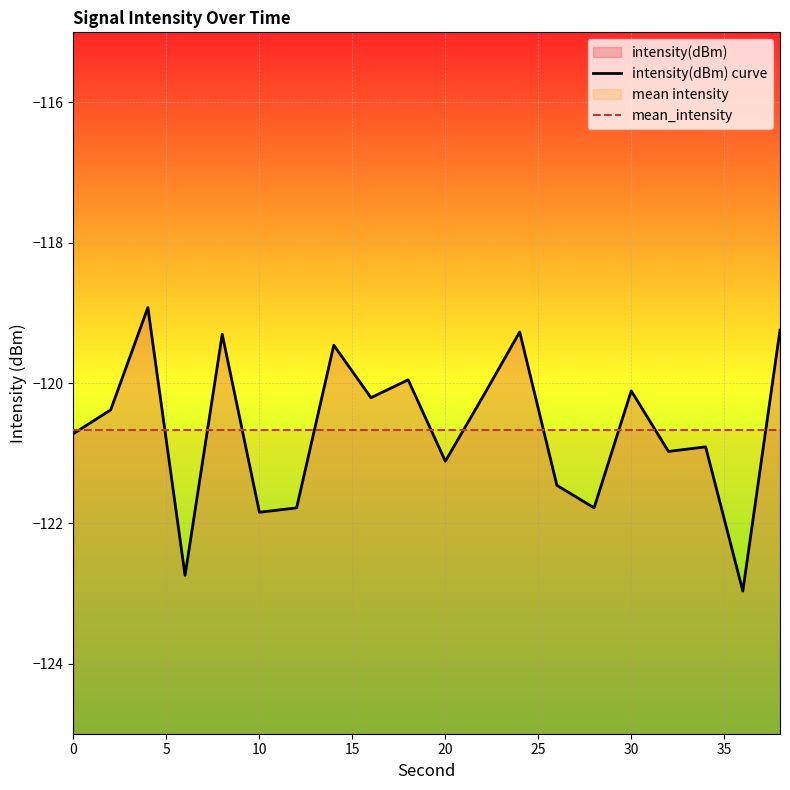

At 0, list the series in order from smallest to largest.

intensity(dBm) curve, mean_intensity